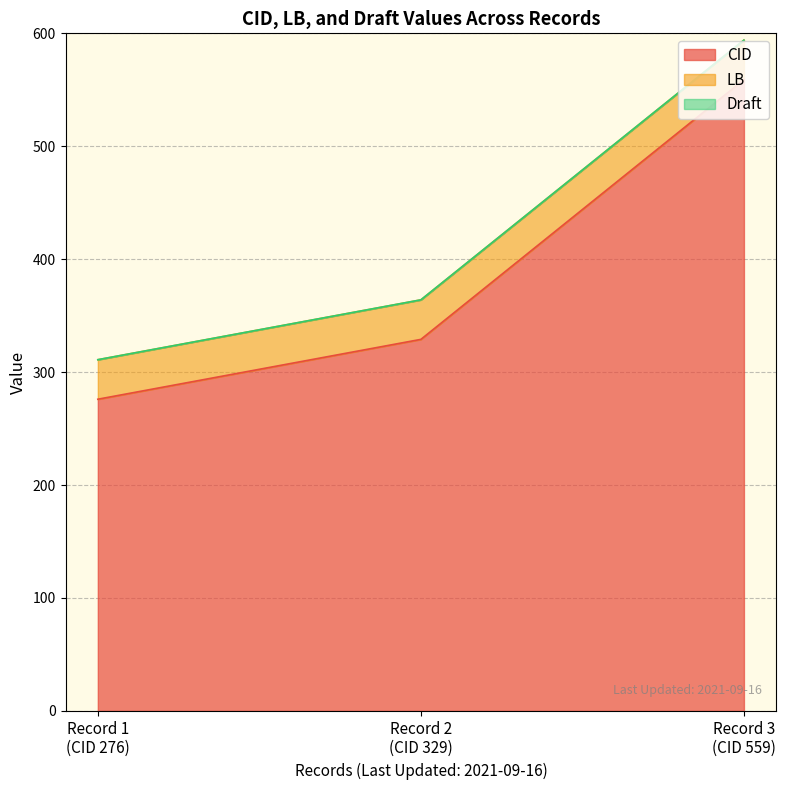

Rank the series by their maximum value, from highest to lowest.

CID, LB, Draft